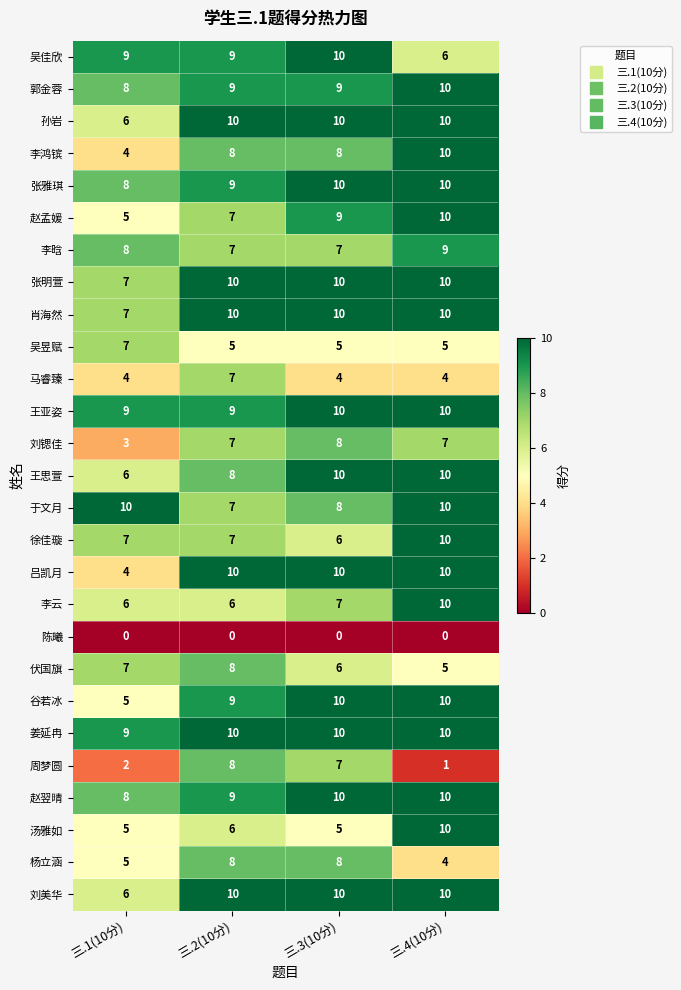

What is the average value of the 赵孟媛 series?

8